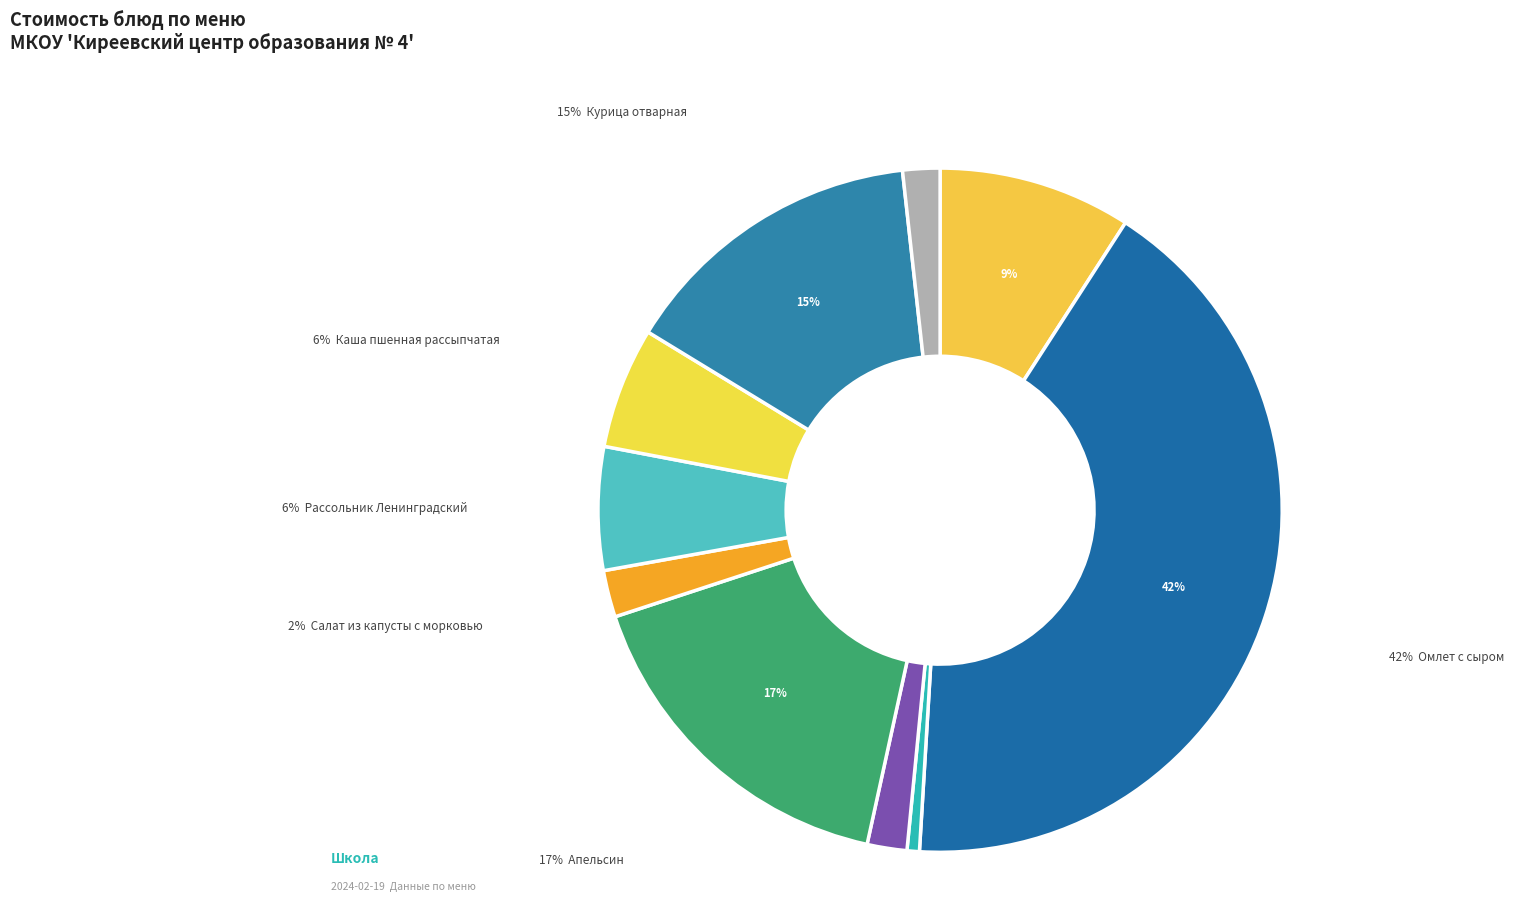

Rank the categories by value from lowest to highest.

Чай с сахаром, Соус белый основной, Батон, Салат из капусты с морковью, Каша пшенная рассыпчатая, Рассольник Ленинградский, Помидор в нарезке, Курица отварная, Апельсин, Омлет с сыром